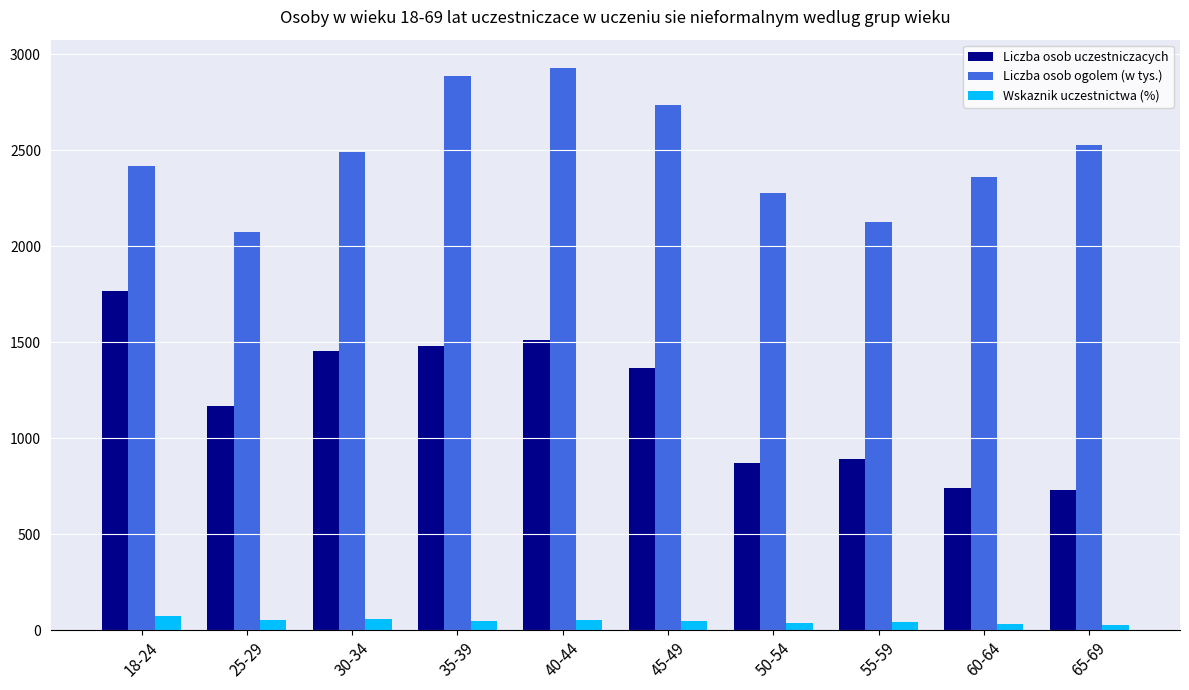

What is the value of the Liczba osob uczestniczacych bar at the 2nd from the left?

1168.0